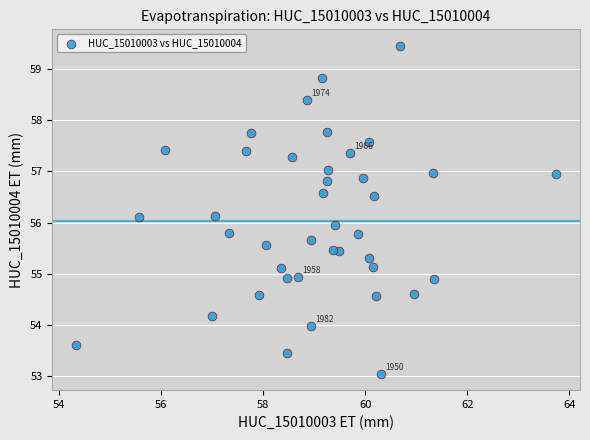

What is the range of X values (max minus min)?

9.4